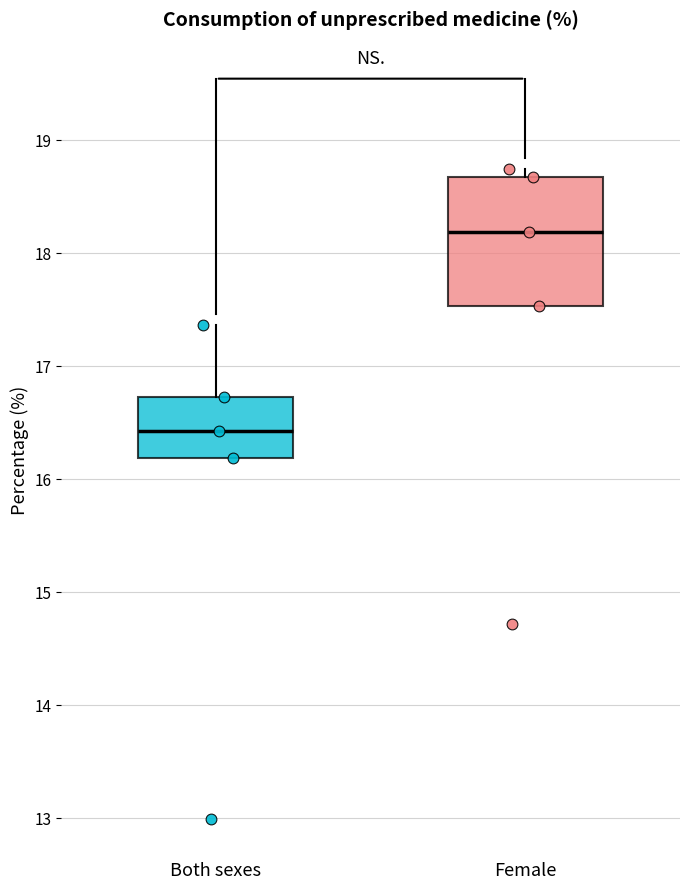

Where is the lower edge of the box for Both sexes on the y-axis? The values are not printed on the chart, so give them approximately, as read against the axis.

16.2